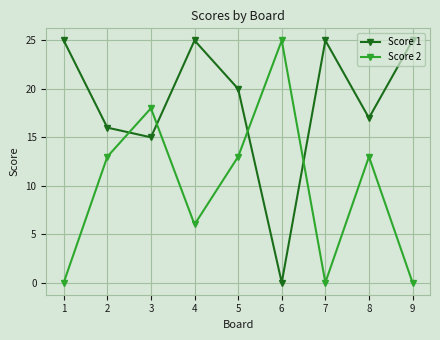

What are all the series names shown in the legend?

Score 1, Score 2